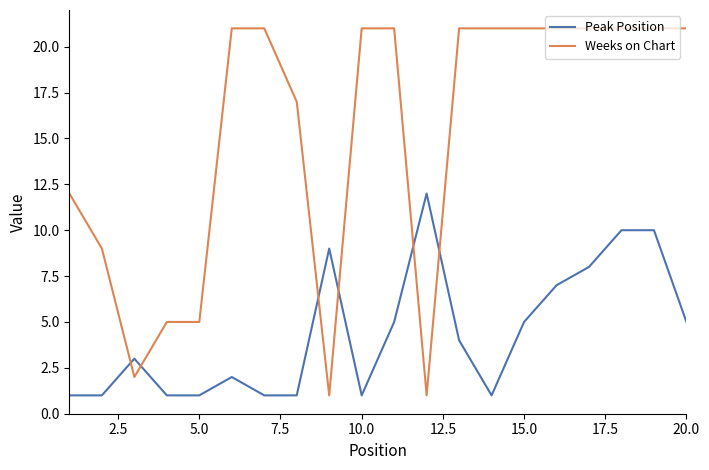

What is the maximum value for Peak Position?

12